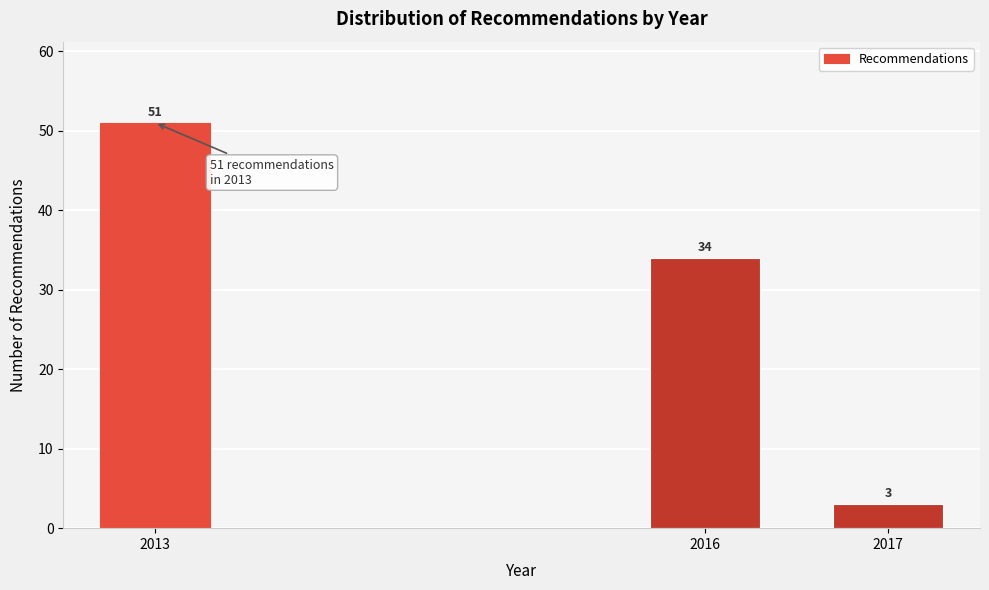

Reading left to right, transcribe all the data shown in this chart.

2013=51	2016=34	2017=3